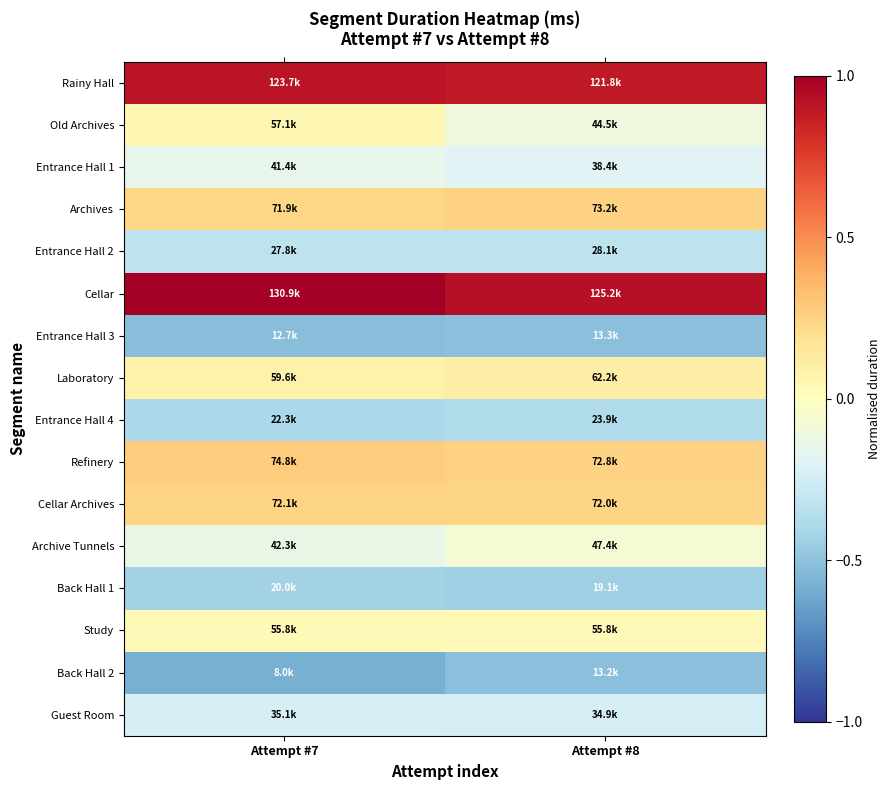

Reading right to left, transcribe all the data shown in this chart.

Rainy Hall: Attempt #8=0.9	Attempt #7=0.9
Old Archives: Attempt #8=-0.1	Attempt #7=0.1
Entrance Hall 1: Attempt #8=-0.2	Attempt #7=-0.2
Archives: Attempt #8=0.3	Attempt #7=0.2
Entrance Hall 2: Attempt #8=-0.3	Attempt #7=-0.3
Cellar: Attempt #8=0.9	Attempt #7=1.0
Entrance Hall 3: Attempt #8=-0.5	Attempt #7=-0.5
Laboratory: Attempt #8=0.1	Attempt #7=0.1
Entrance Hall 4: Attempt #8=-0.4	Attempt #7=-0.4
Refinery: Attempt #8=0.3	Attempt #7=0.3
Cellar Archives: Attempt #8=0.2	Attempt #7=0.2
Archive Tunnels: Attempt #8=-0.1	Attempt #7=-0.1
Back Hall 1: Attempt #8=-0.4	Attempt #7=-0.4
Study: Attempt #8=0.0	Attempt #7=0.0
Back Hall 2: Attempt #8=-0.5	Attempt #7=-0.6
Guest Room: Attempt #8=-0.2	Attempt #7=-0.2